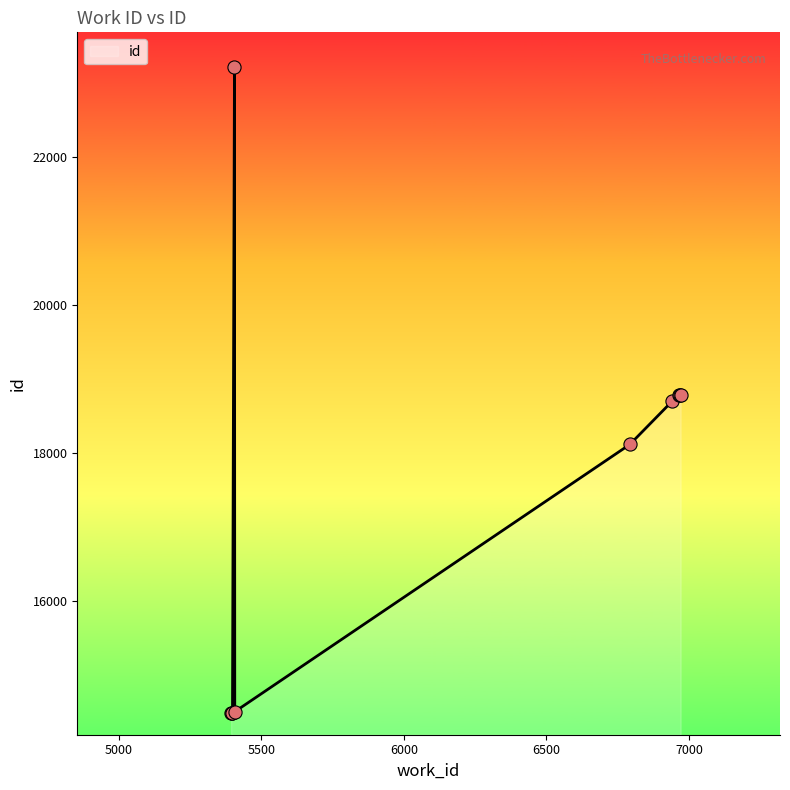

What is the minimum value shown in the chart?

14486